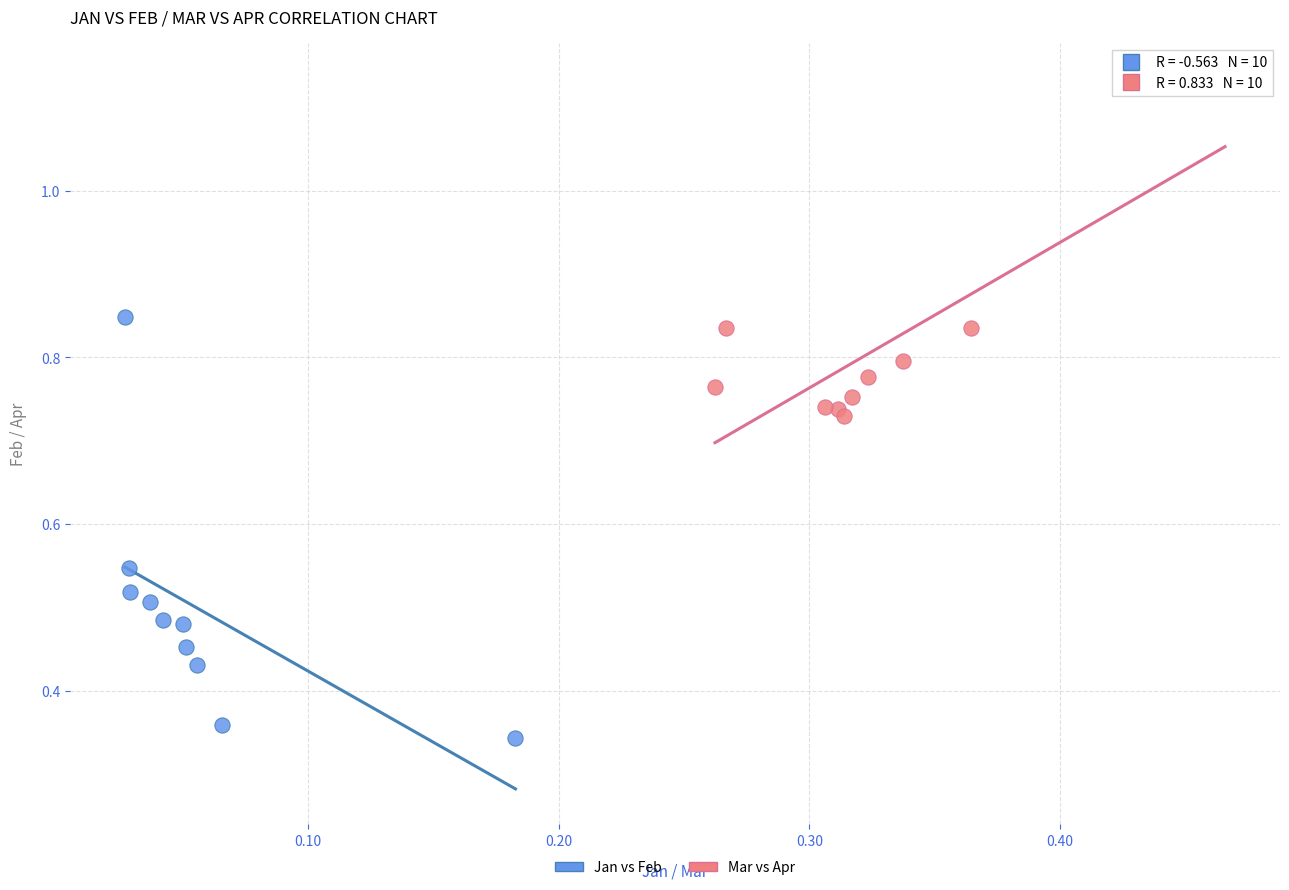

Which series reaches the minimum Y coordinate?

Jan vs Feb